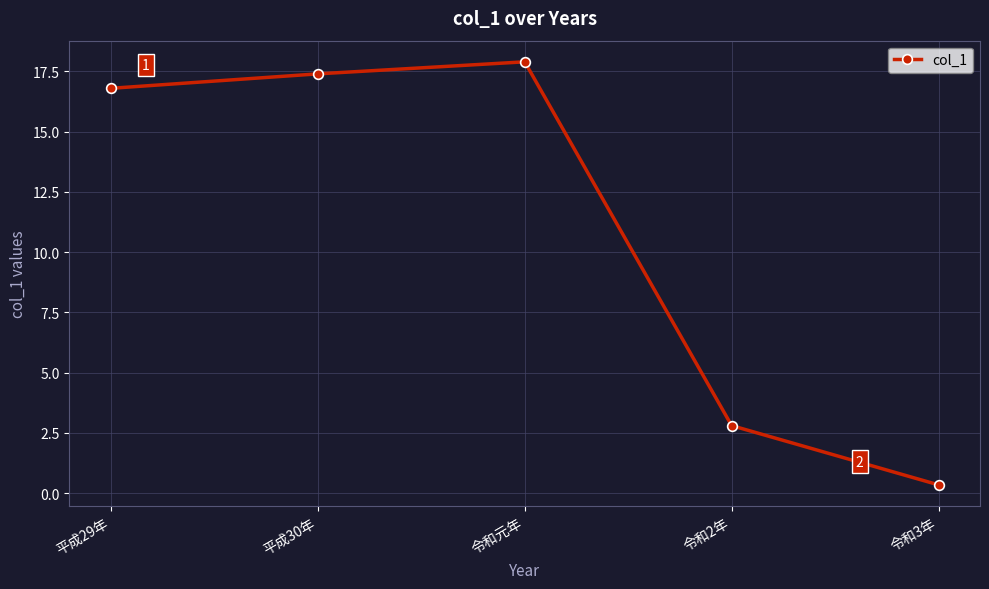

Does the chart display data point markers on the line(s)?

Yes